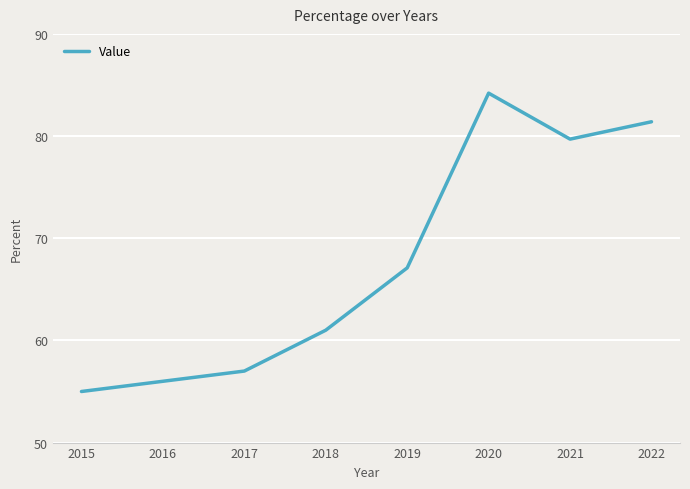

Rank the categories by value from highest to lowest.

2020, 2022, 2021, 2019, 2018, 2017, 2016, 2015